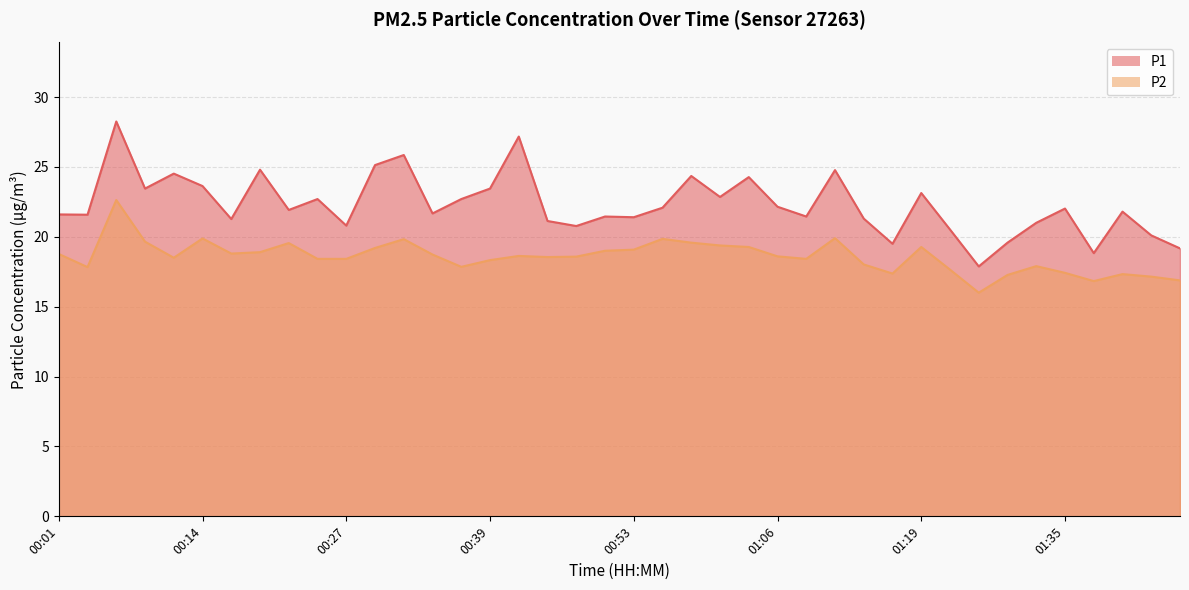

Which series has the largest range (max minus min)?

P1